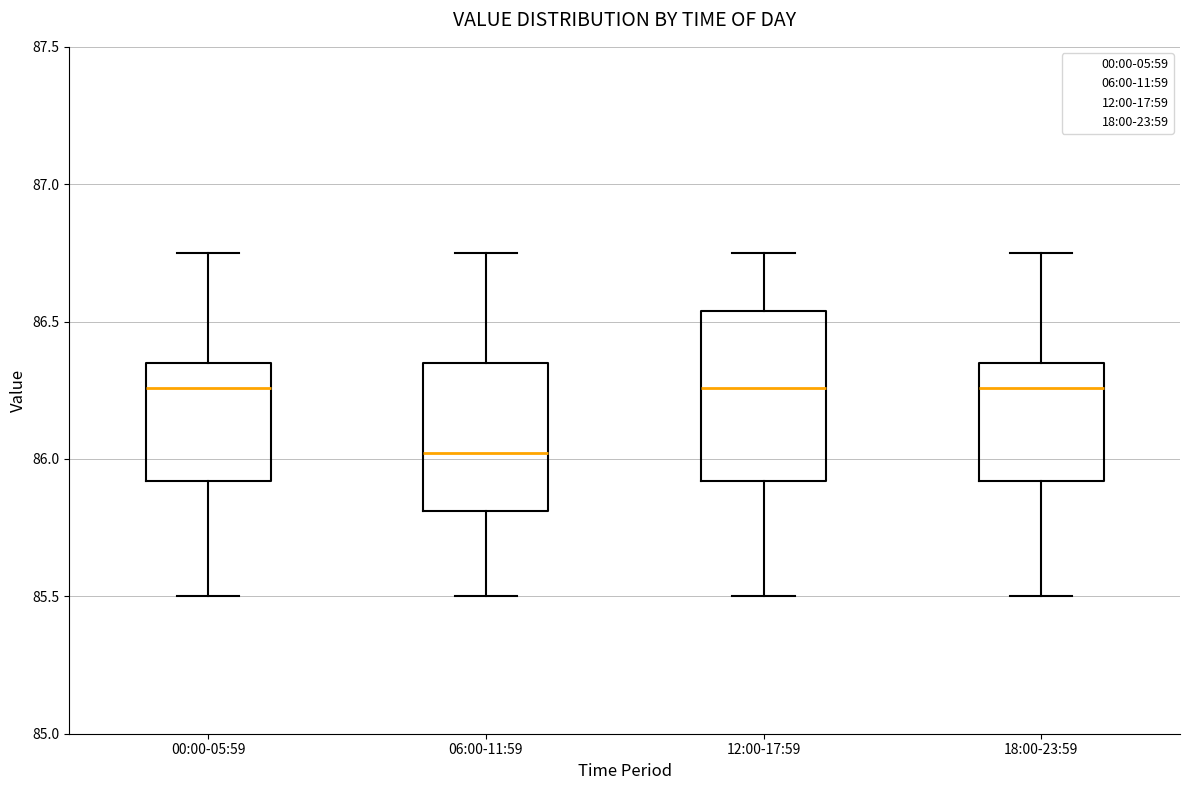

Where does the median line of the box for 12:00-17:59 sit on the y-axis? The values are not printed on the chart, so give them approximately, as read against the axis.

86.25